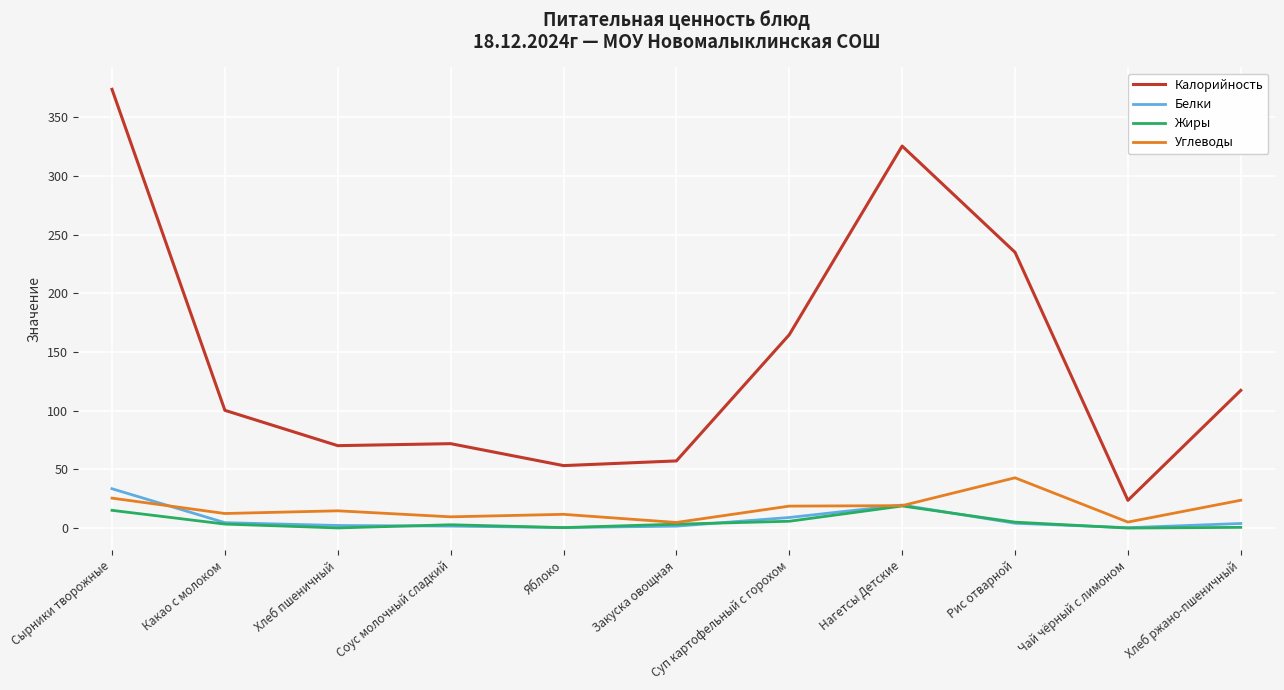

How many series are shown in this chart?

4